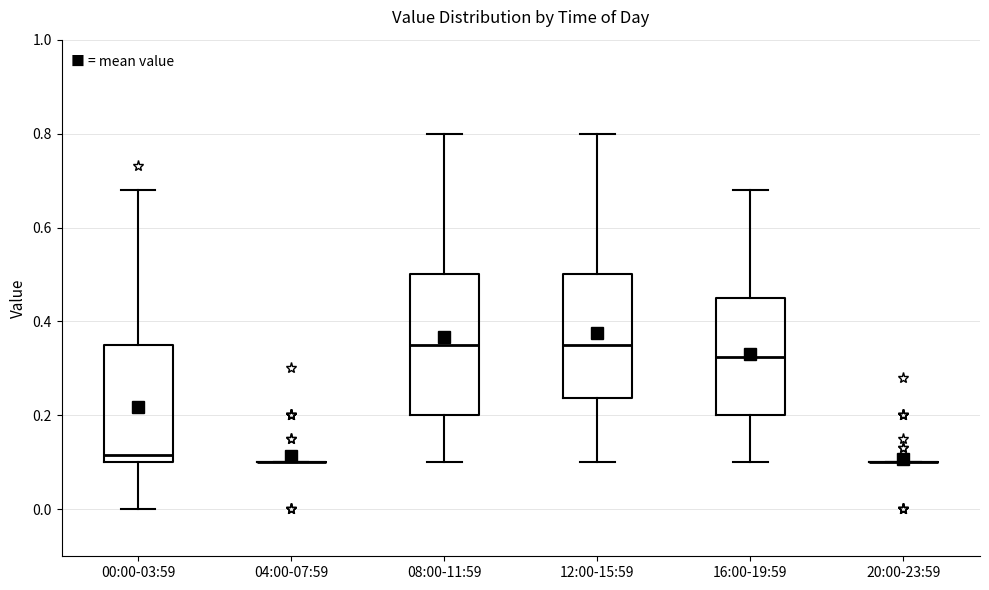

Reading left to right, read every box against the y-axis: the position of its median line, the range the box covers, and the ends of its whiskers. The values are not printed on the chart, so give them approximately, as read against the axis.

00:00-03:59: median 0.12, box 0.10 to 0.36, whiskers 0.00 to 0.68
04:00-07:59: box collapsed to a line at 0.10, whiskers 0.10 to 0.10
08:00-11:59: median 0.36, box 0.20 to 0.50, whiskers 0.10 to 0.80
12:00-15:59: median 0.36, box 0.24 to 0.50, whiskers 0.10 to 0.80
16:00-19:59: median 0.32, box 0.20 to 0.46, whiskers 0.10 to 0.68
20:00-23:59: box collapsed to a line at 0.10, whiskers 0.10 to 0.10